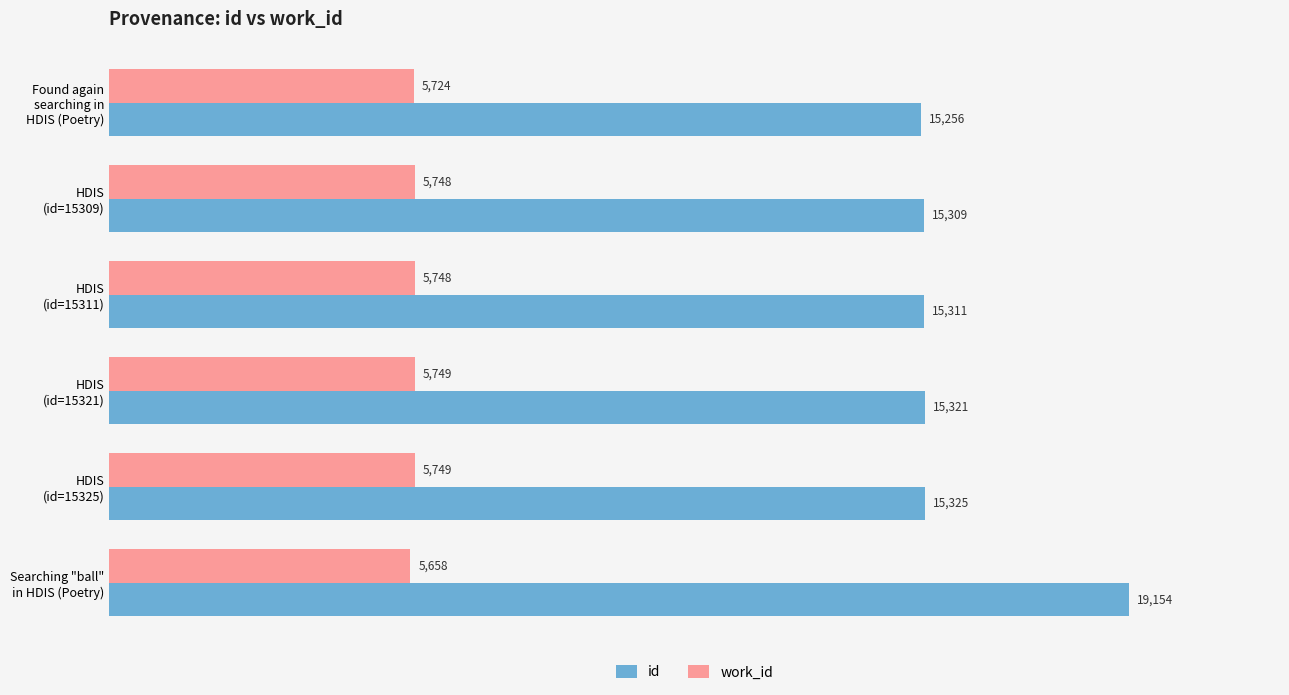

List the series in order of their overall mean, lowest first.

work_id, id